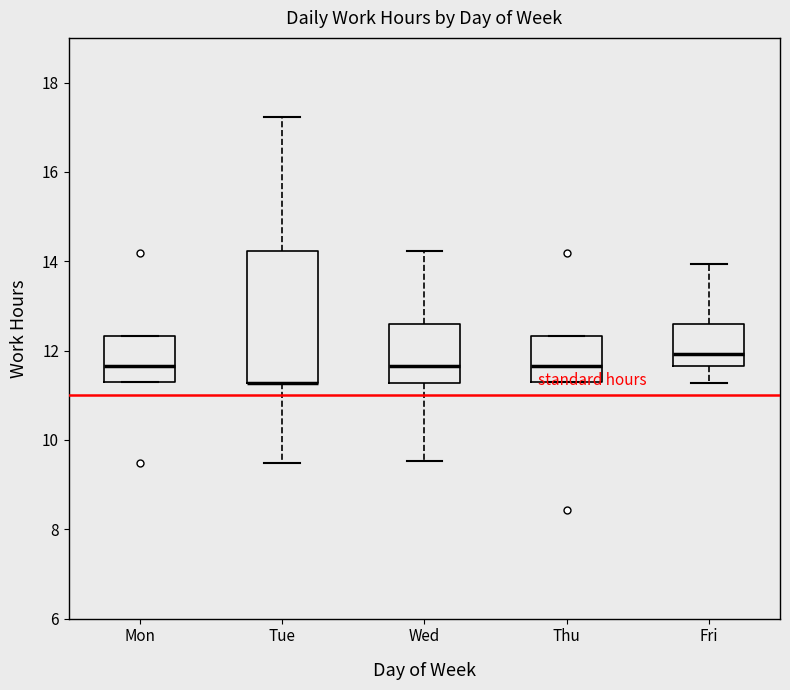

Reading left to right, transcribe this box plot: for each box, give where its median line is, the range the box spans, and where its two whiskers end, as read against the y-axis. The values are not printed on the chart, so give them approximately, as read against the axis.

Mon: median 11.6, box 11.2 to 12.4, whiskers 11.2 to 12.4
Tue: median 11.2 (drawn on the box's lower edge), box 11.2 to 14.2, whiskers 9.4 to 17.2
Wed: median 11.6, box 11.2 to 12.6, whiskers 9.6 to 14.2
Thu: median 11.6, box 11.2 to 12.4, whiskers 11.2 to 12.4
Fri: median 12.0, box 11.6 to 12.6, whiskers 11.2 to 14.0